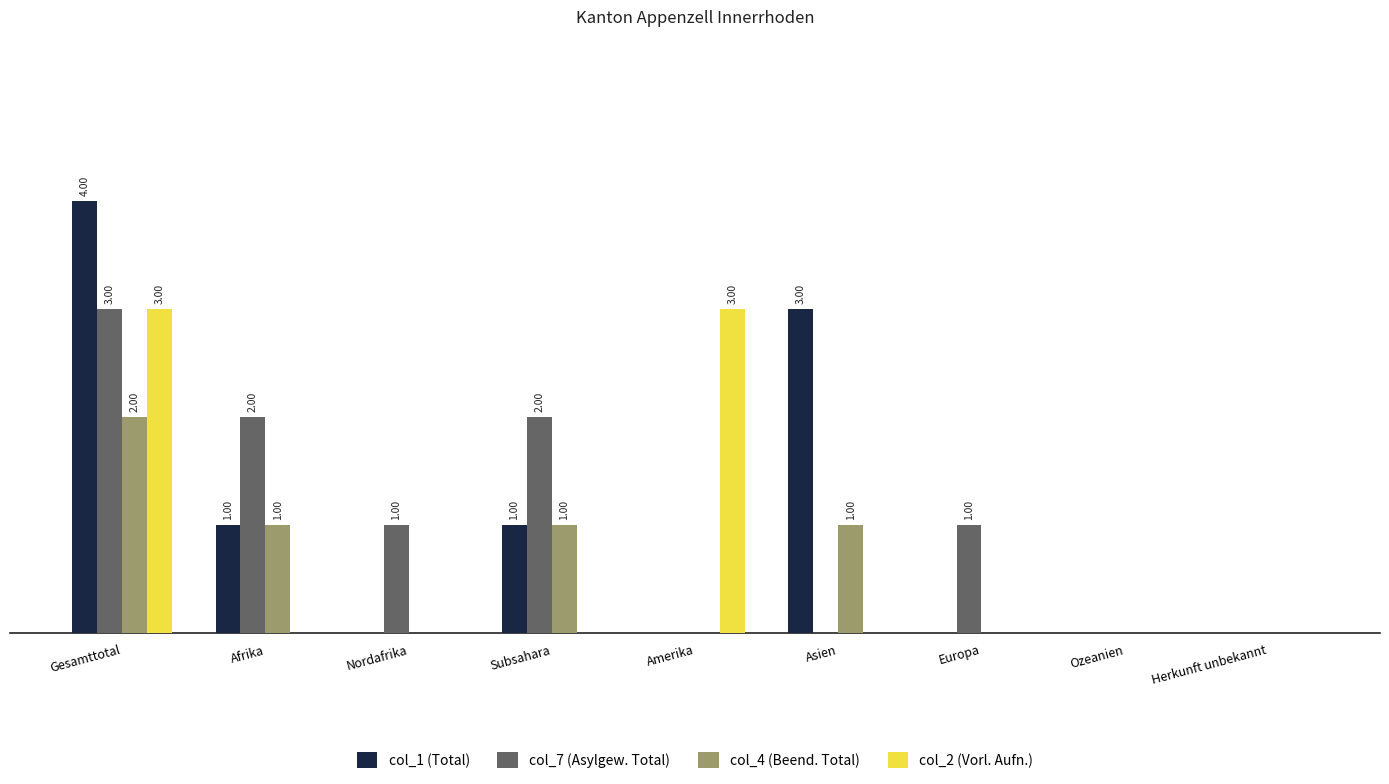

At which label does col_4 (Beend. Total) reach its minimum?

Nordafrika